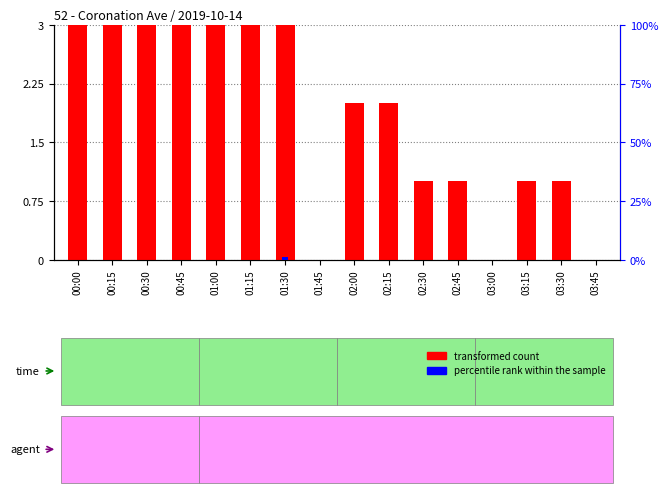

Are the bars horizontal?

No